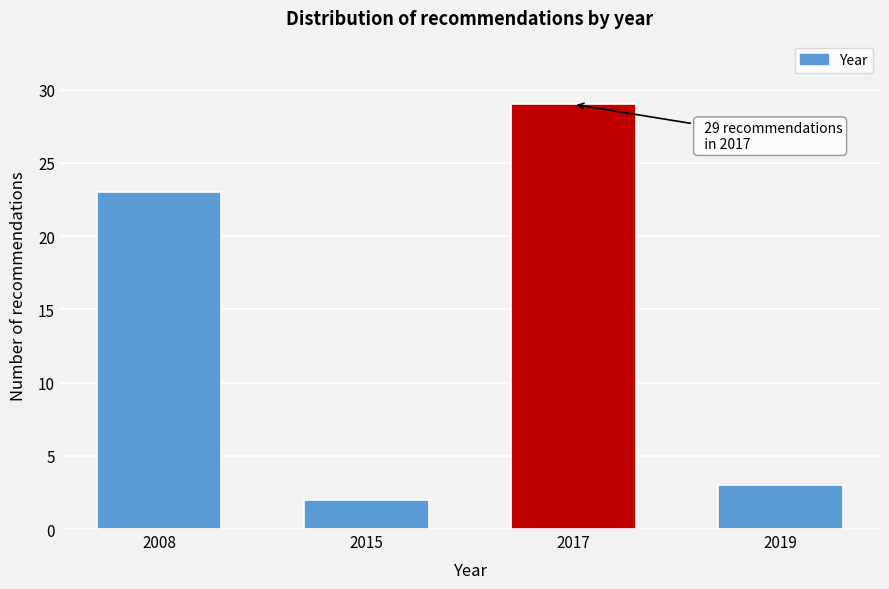

Reading right to left, list all the values displayed in this chart.

2019=3	2017=29	2015=2	2008=23